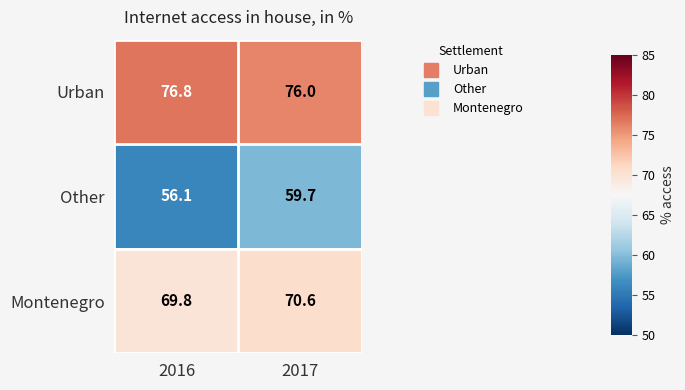

Which category has the lowest value in the Urban series?

2017